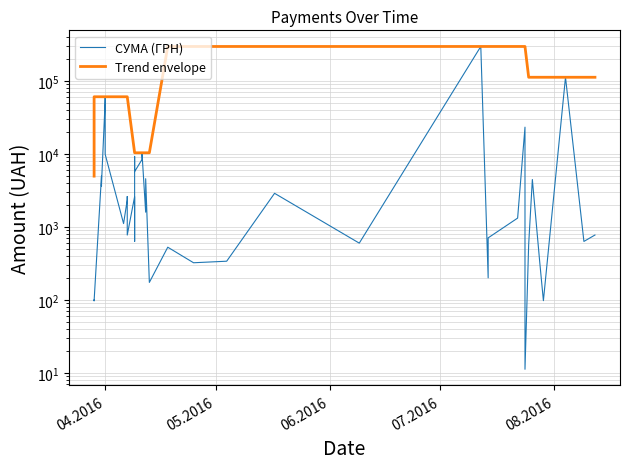

True or false: СУМА (ГРН) and Trend envelope intersect in this chart.

False